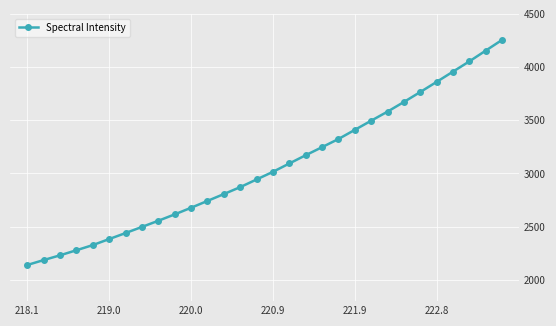

What is the smallest value displayed?

2139.5